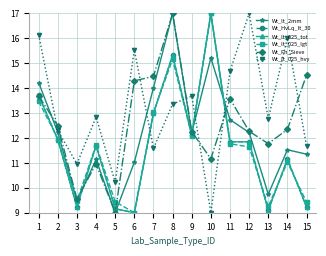

What is the total value across all series at 13?

61.8